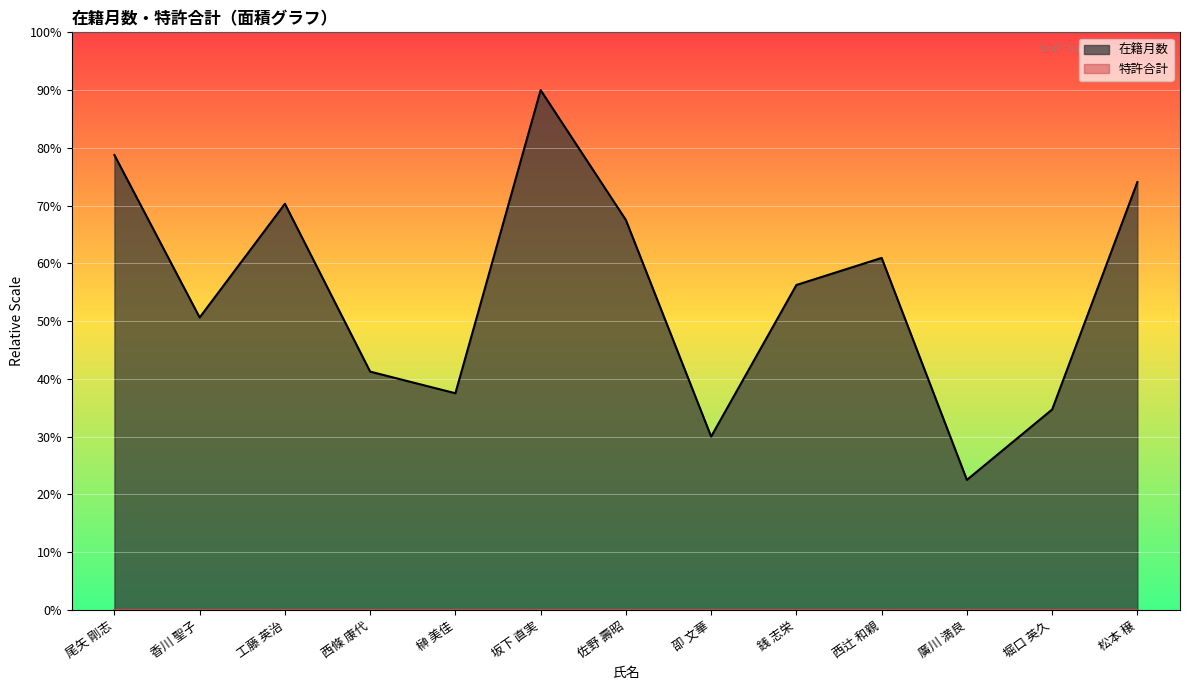

List the labels in order of value, largest first.

坂下 直実, 尾矢 剛志, 松本 穣, 工藤 英治, 佐野 壽昭, 西辻 和親, 銭 志栄, 香川 聖子, 西條 康代, 榊 美佳, 堀口 英久, 卲 文華, 廣川 満良